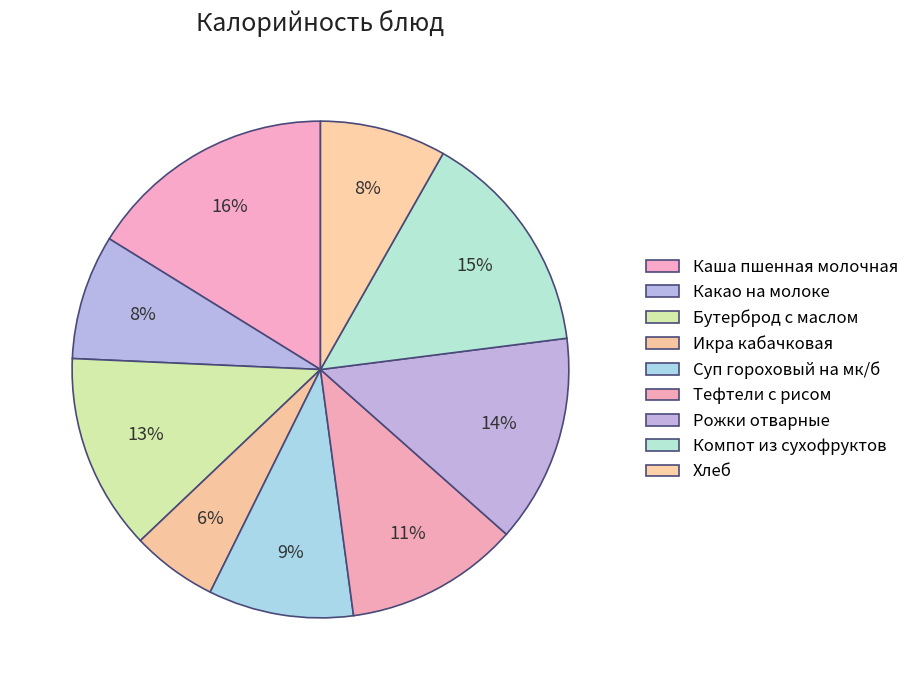

Is it true that Бутерброд с маслом is 13% of the pie?

True